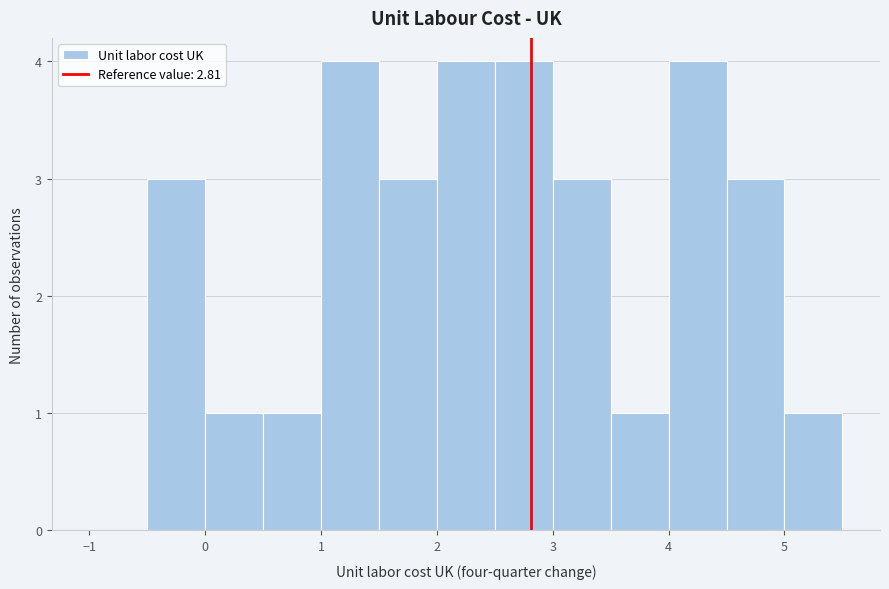

How tall is the bar that spans 1.0 to 1.5 on the x-axis? The values are not printed on the chart, so give them approximately, as read against the axis.

4